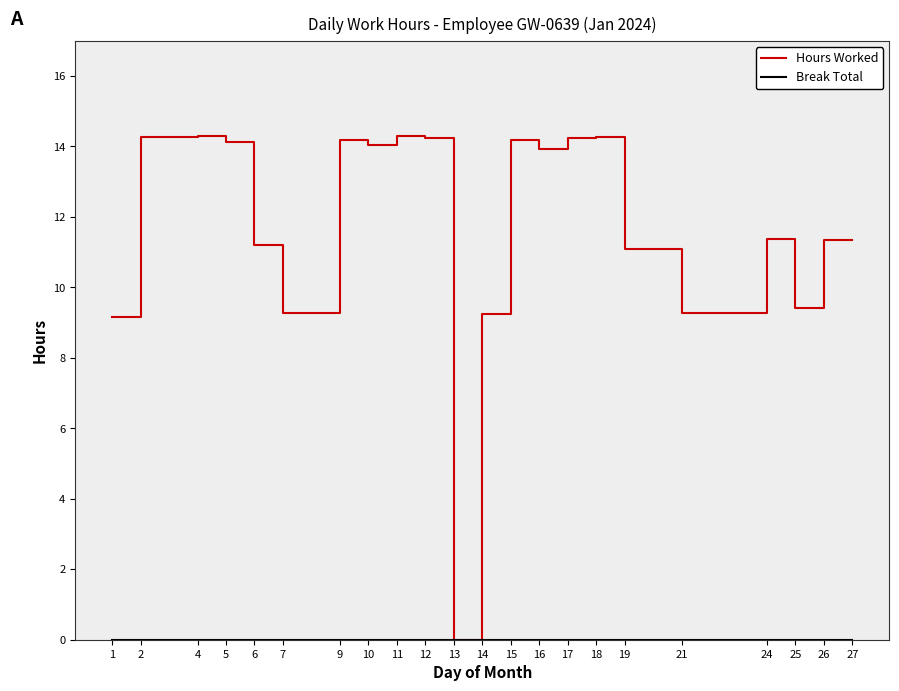

Which series has the largest total across all categories?

Hours Worked